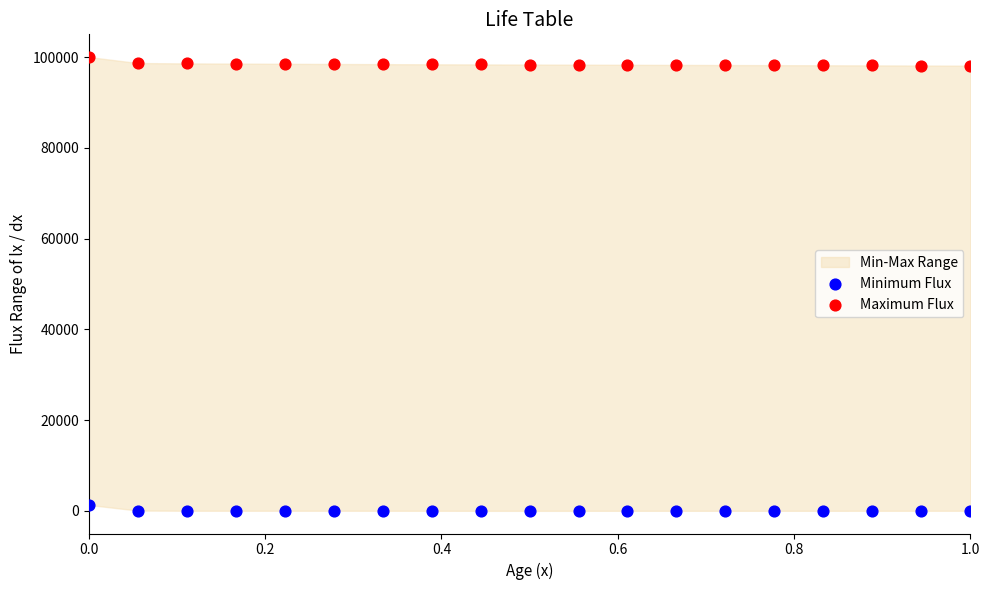

Across all data points, what is the range of X values (max minus min)?

1.0